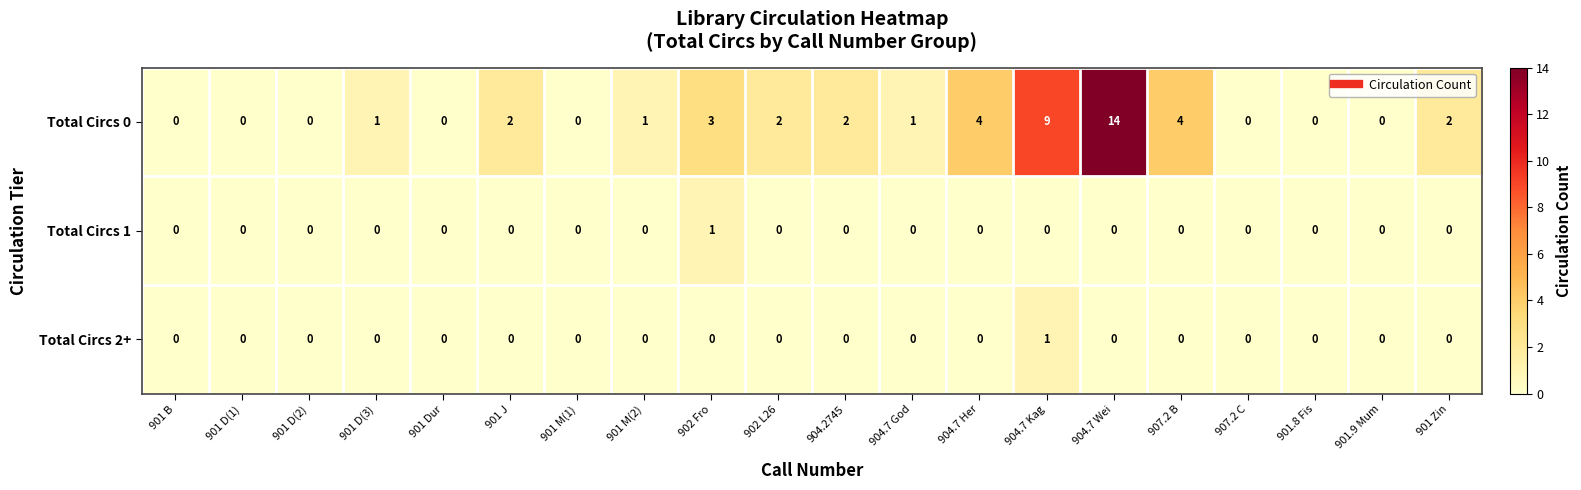

Is it true that Total Circs 0 equals 1 at 901 Zin?

False